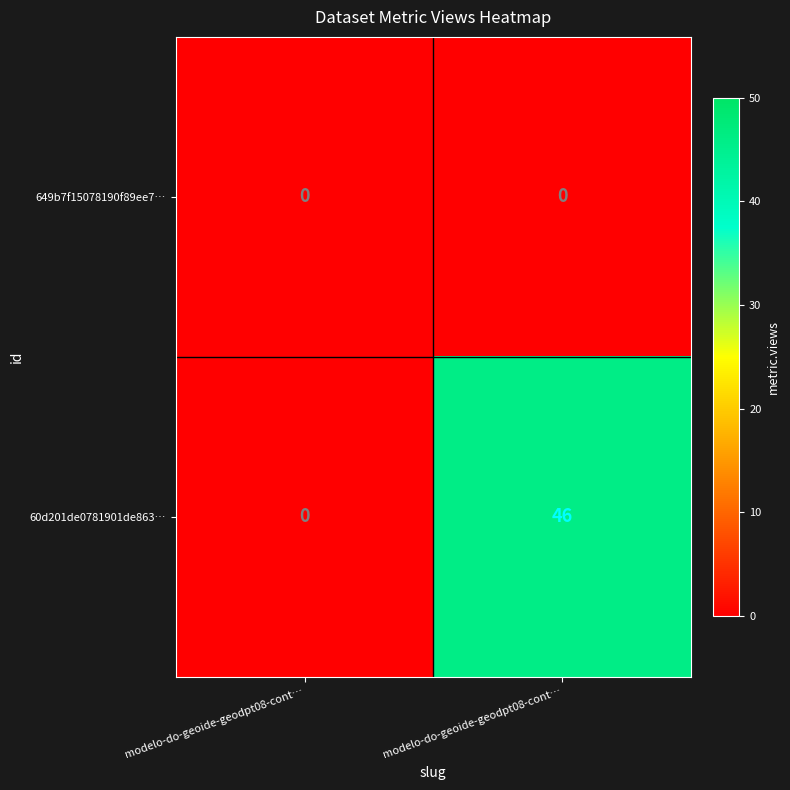

How many data points does each series have?

2